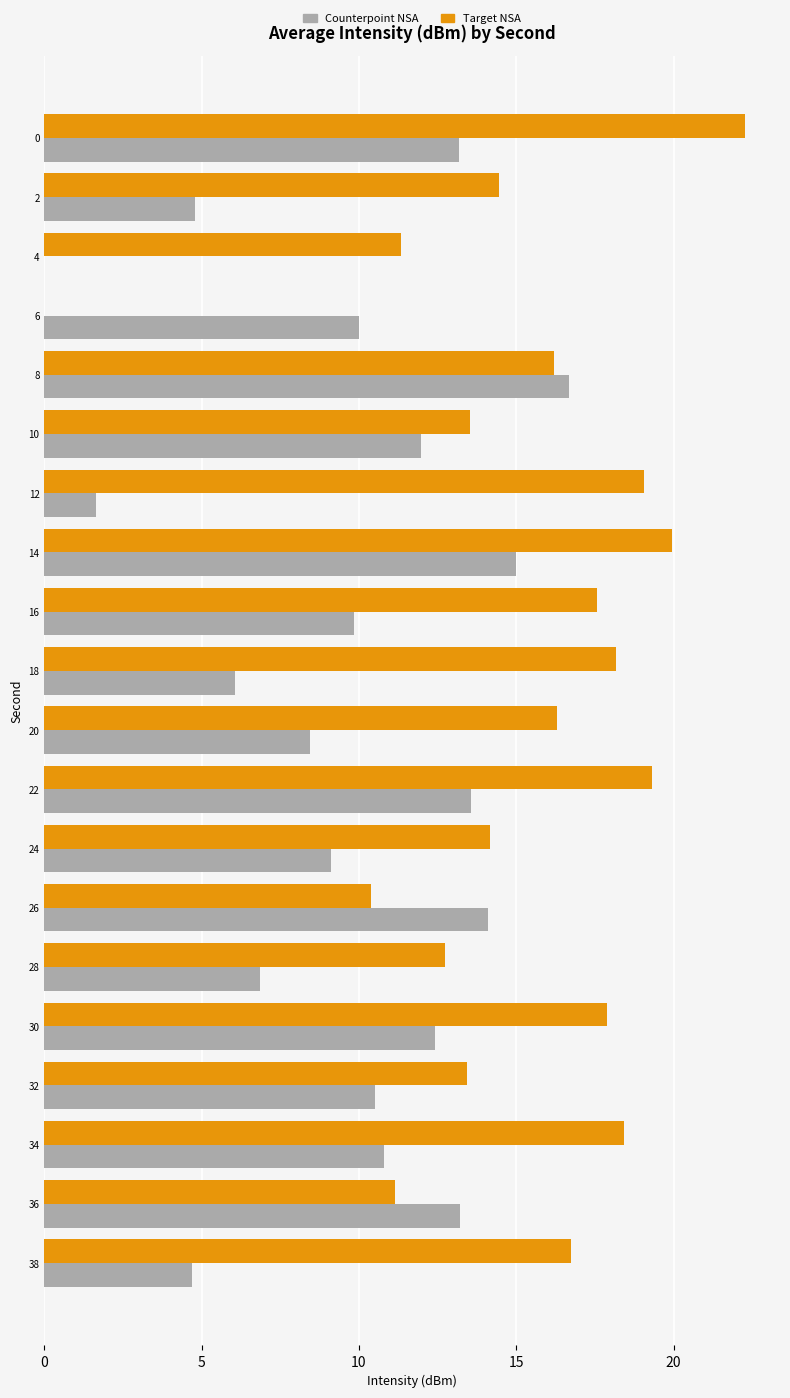

Count the number of categories in the chart.

20